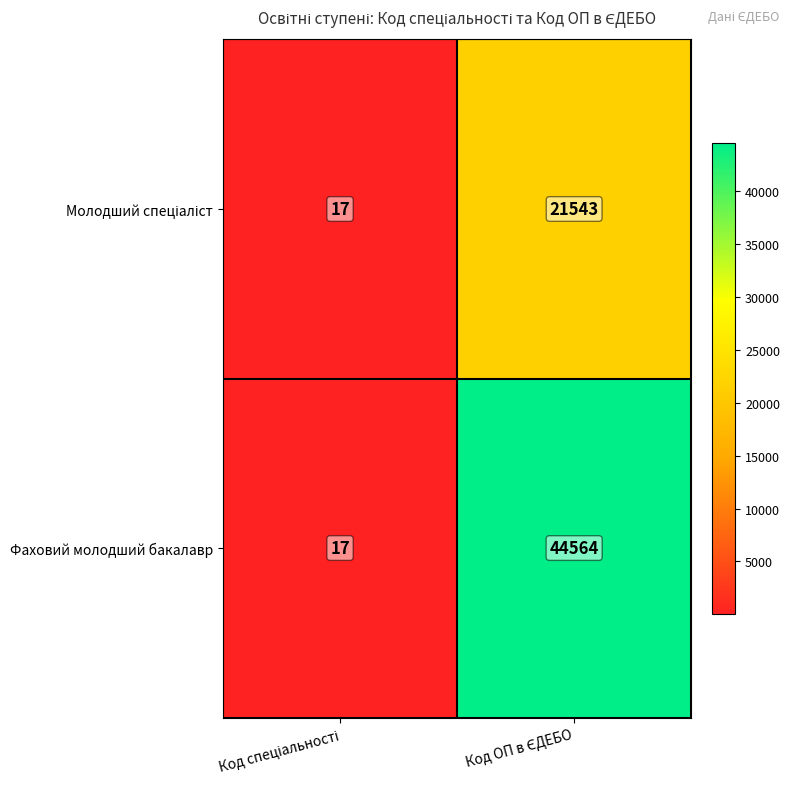

What is the smallest value displayed?

17